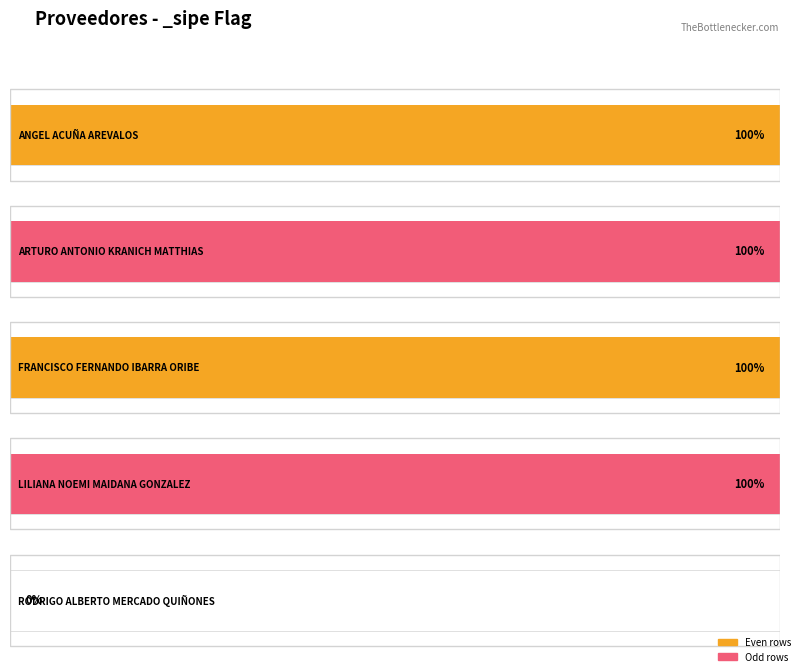

Which label corresponds to the largest value in the chart?

ANGEL ACUÑA AREVALOS